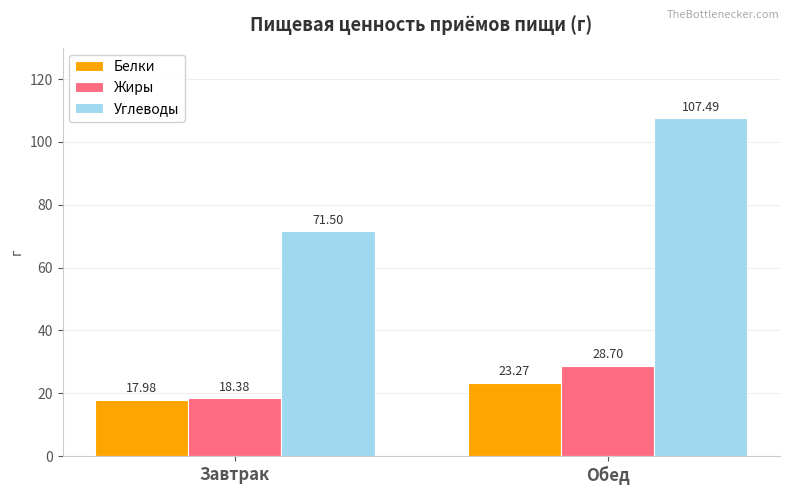

What is the label of the 1st bar from the right?

Обед